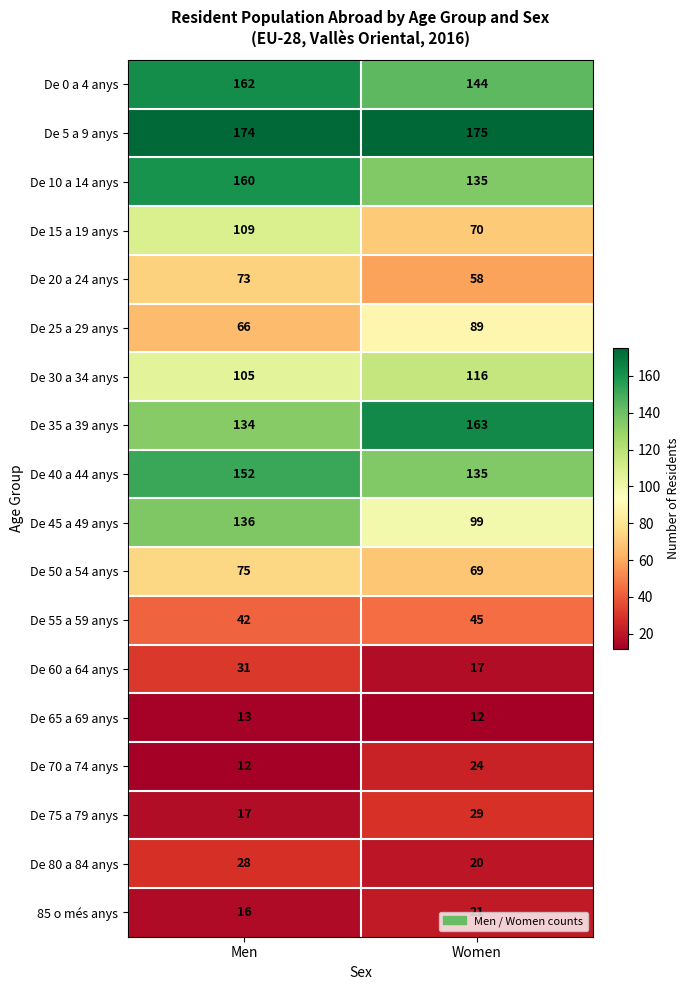

What is the average value of the De 60 a 64 anys series?

24